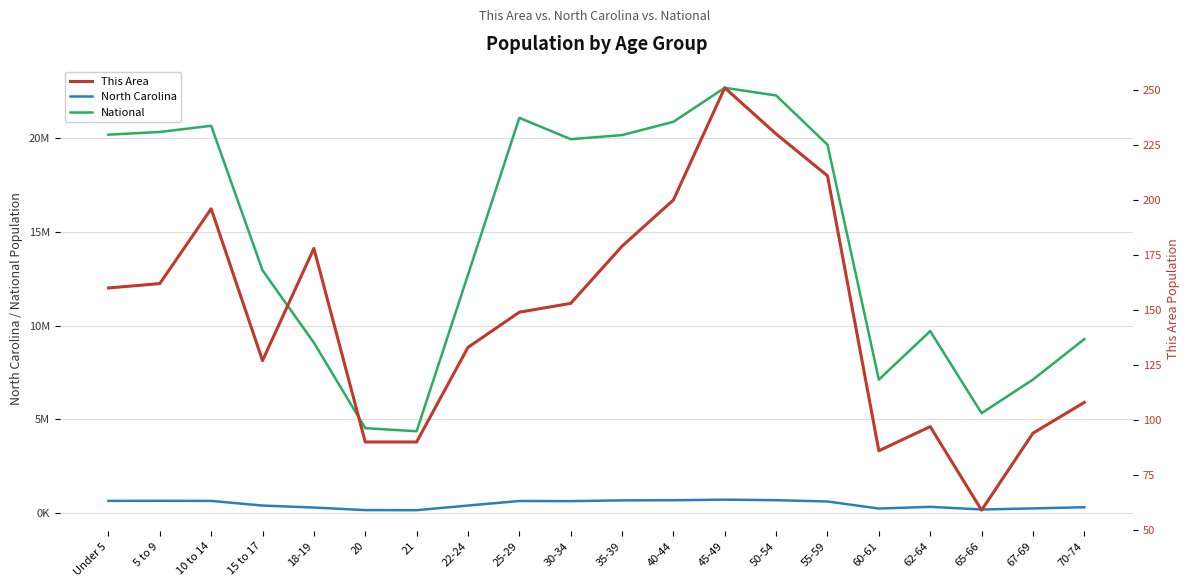

What is the spread (max minus min) of values at 18-19?

9085911